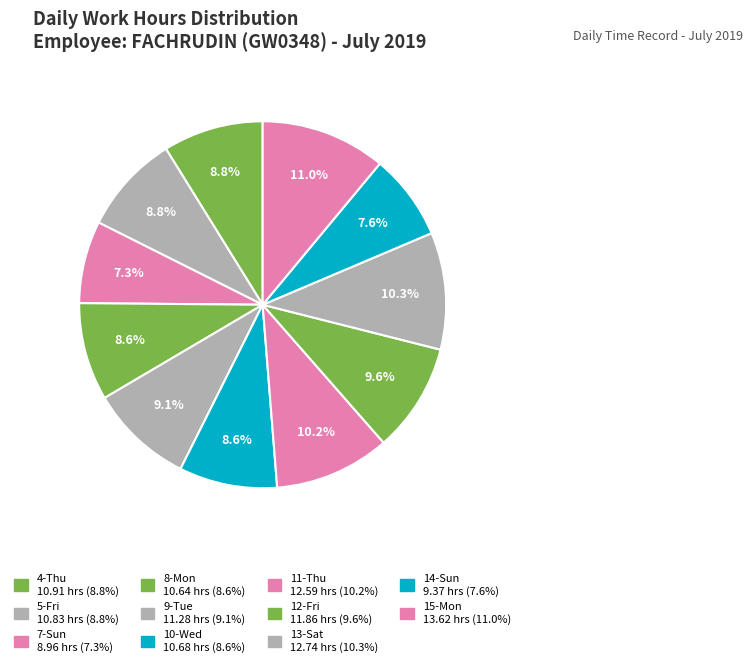

How many segments does this pie chart have?

11